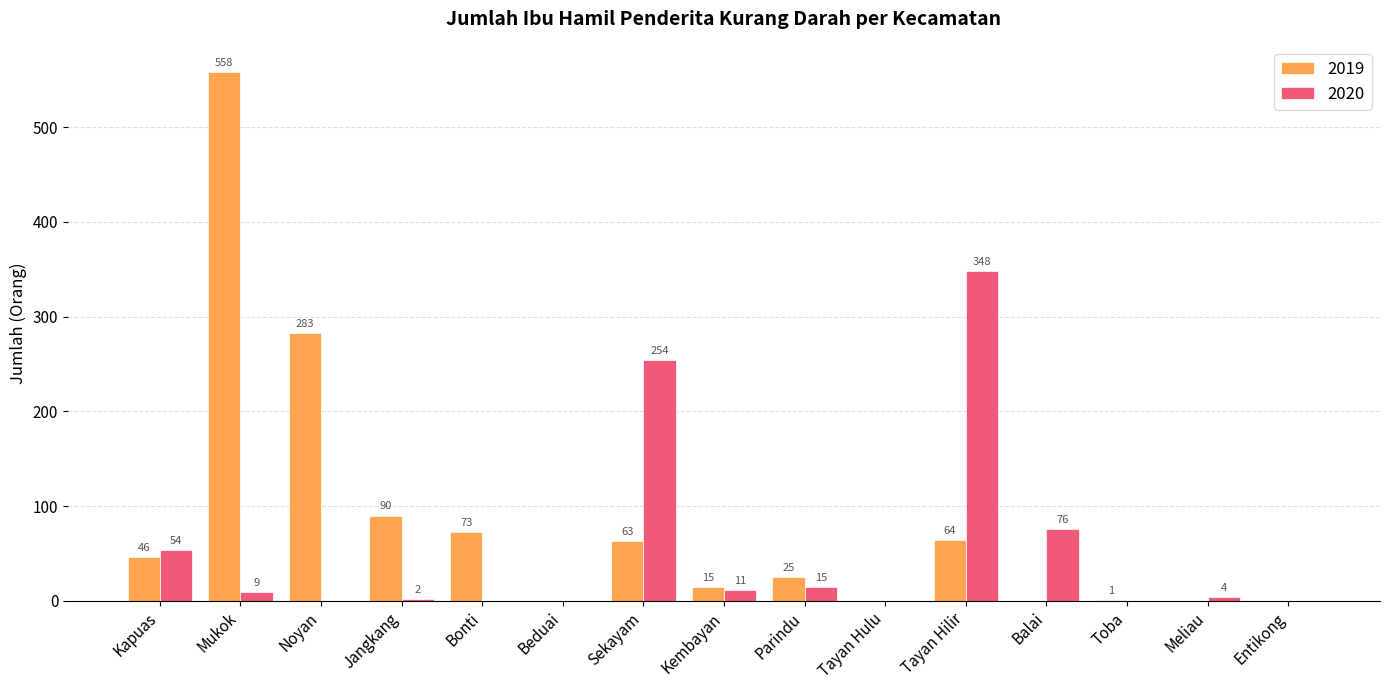

What is the sum of all 2019 values?

1218